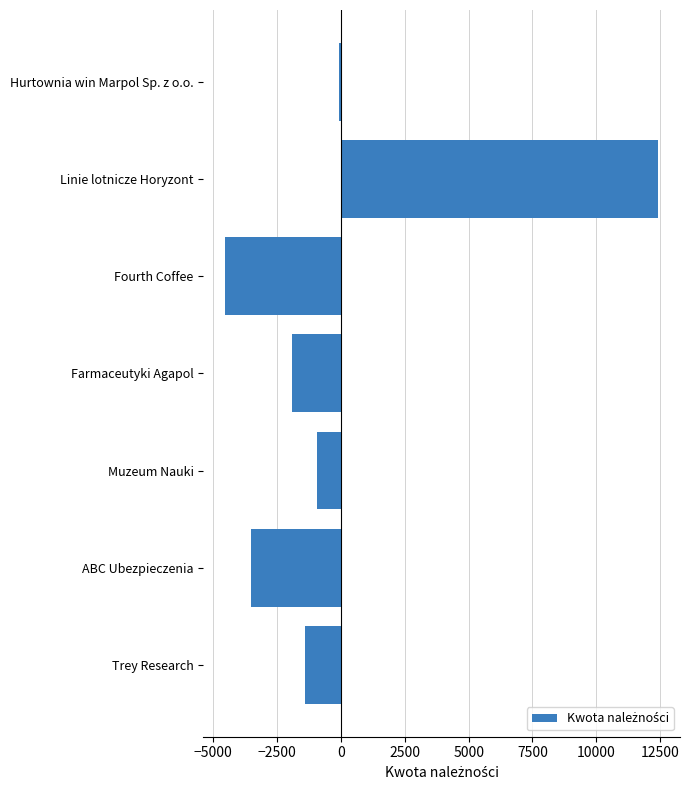

Rank the categories by value from highest to lowest.

Linie lotnicze Horyzont, Hurtownia win Marpol Sp. z o.o., Muzeum Nauki, Trey Research, Farmaceutyki Agapol, ABC Ubezpieczenia, Fourth Coffee